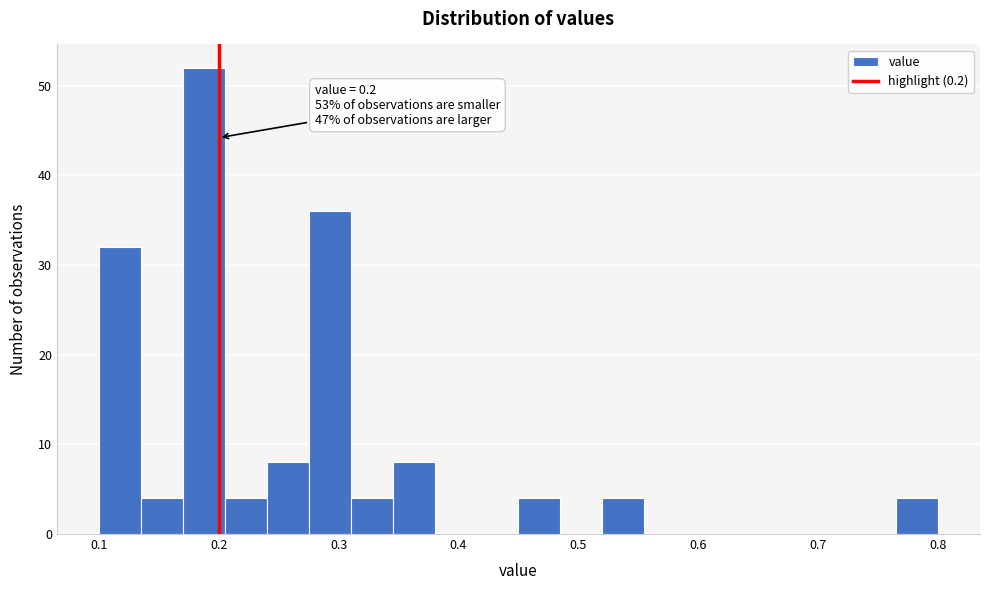

Around what value on the x-axis is the tallest bar? Give the approximate position of its centre, as read against the axis.

0.19